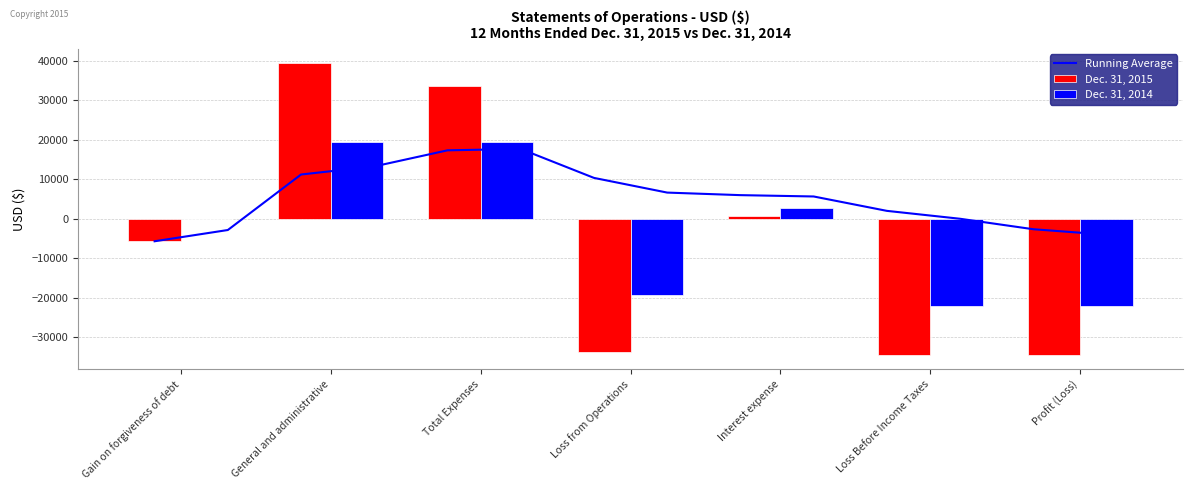

How many bars are there in each group?

2